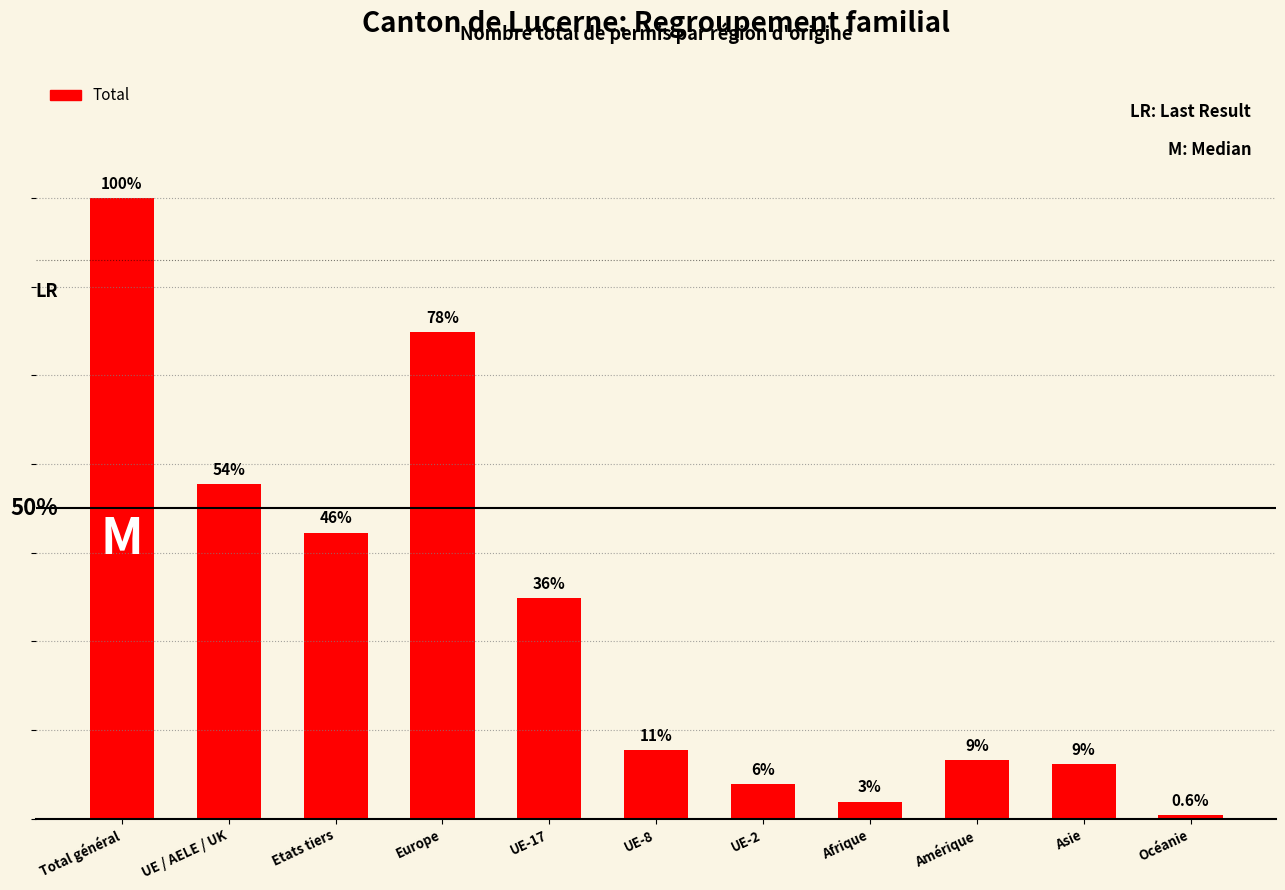

What value does the data have at UE / AELE / UK, to the nearest 10?

100